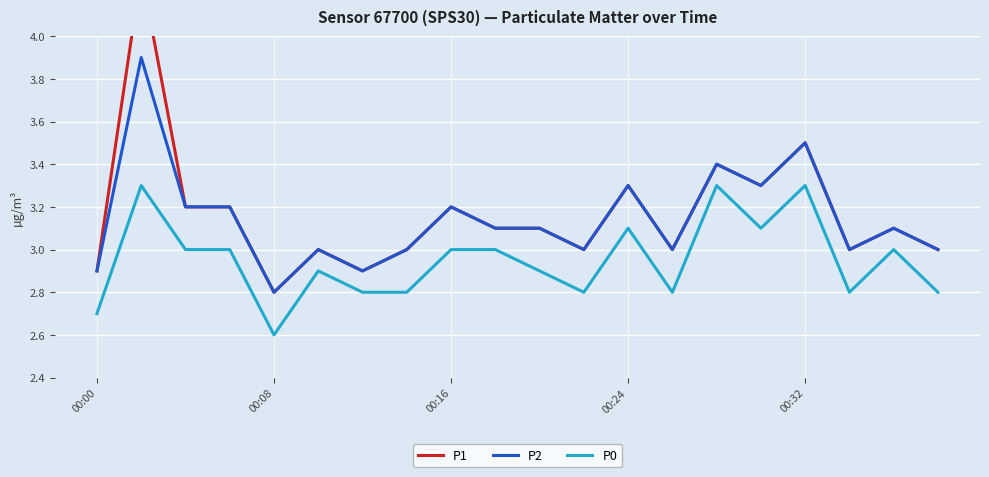

How many values in the P0 series exceed 3?

5